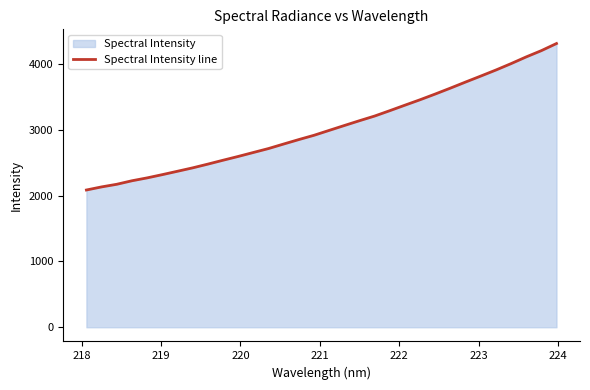

What is the maximum value shown in the chart?

4311.3